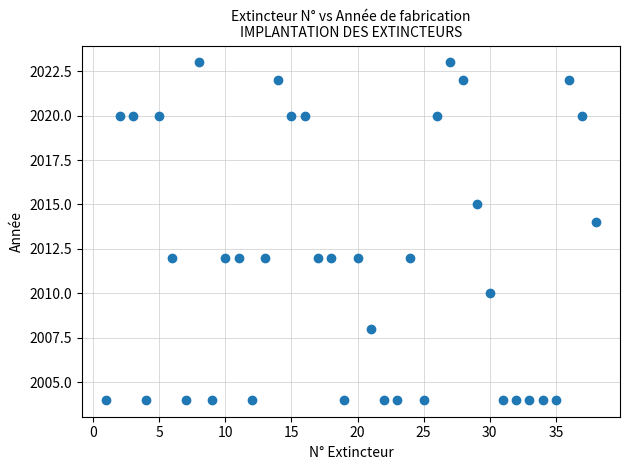

What is the range of Y values (max minus min)?

19